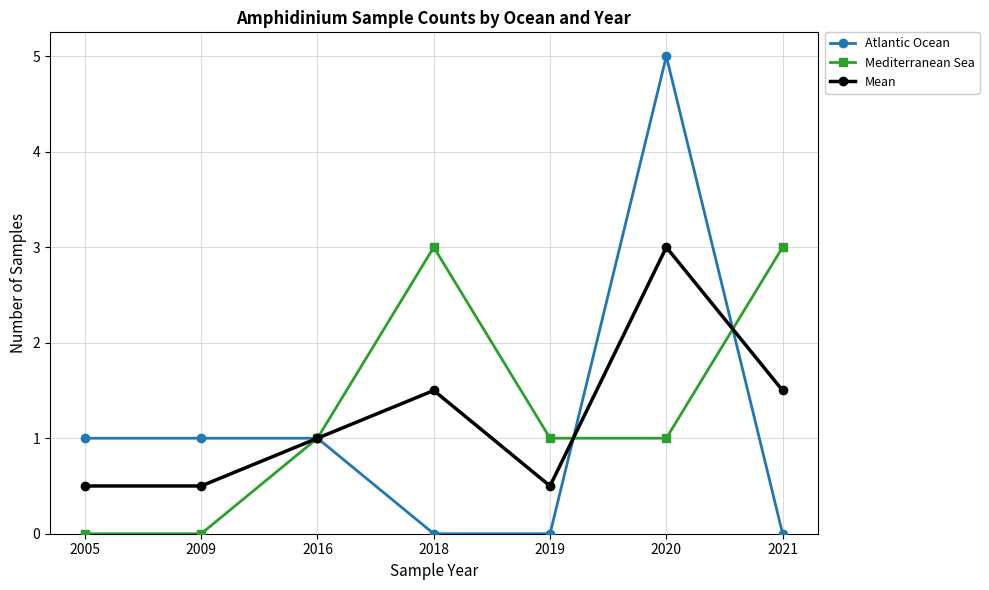

At 2018, list the series in order from smallest to largest.

Atlantic Ocean, Mean, Mediterranean Sea